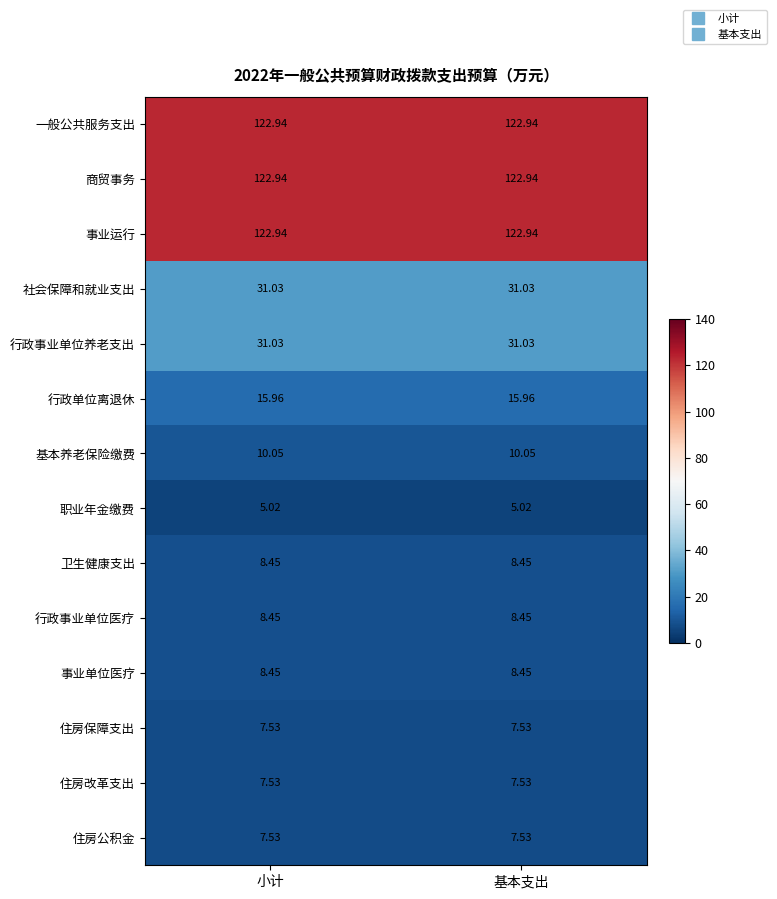

What is the greatest value displayed?

122.9